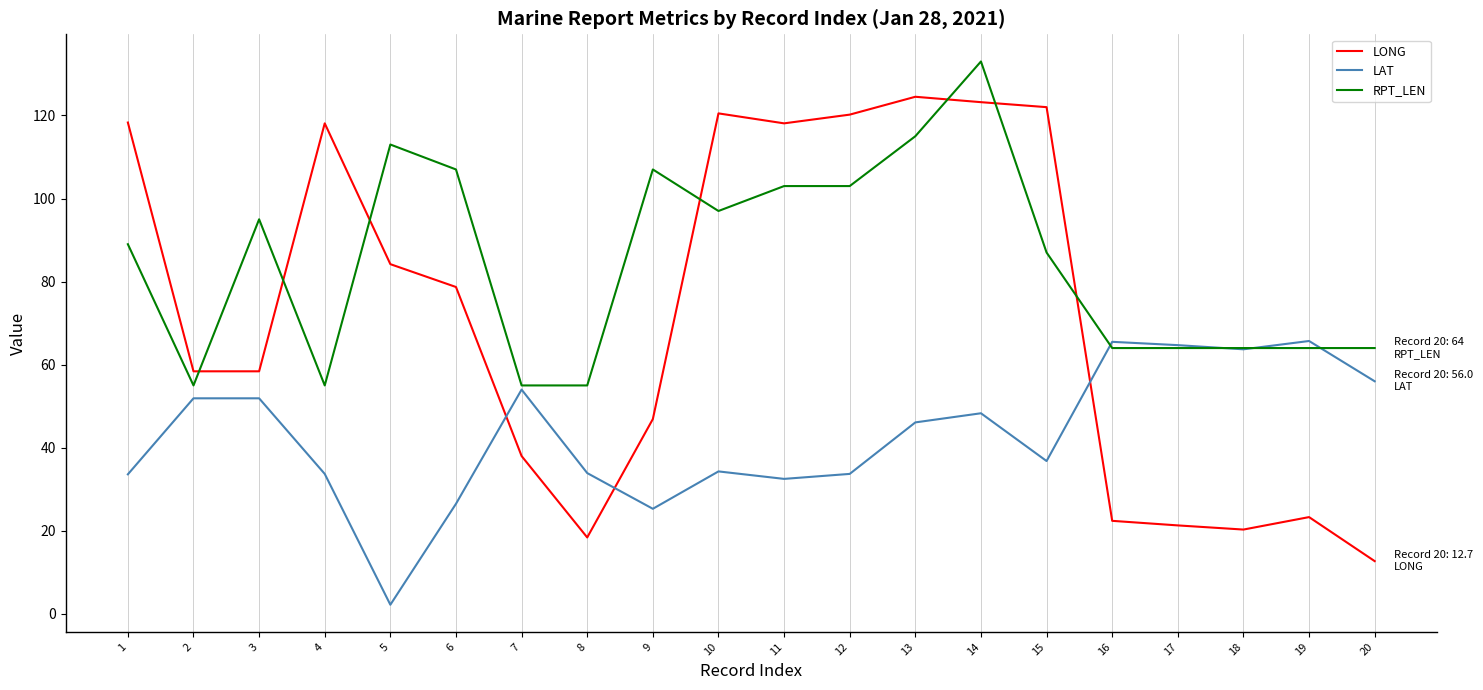

Is it true that LONG equals 58.4 at 3?

True